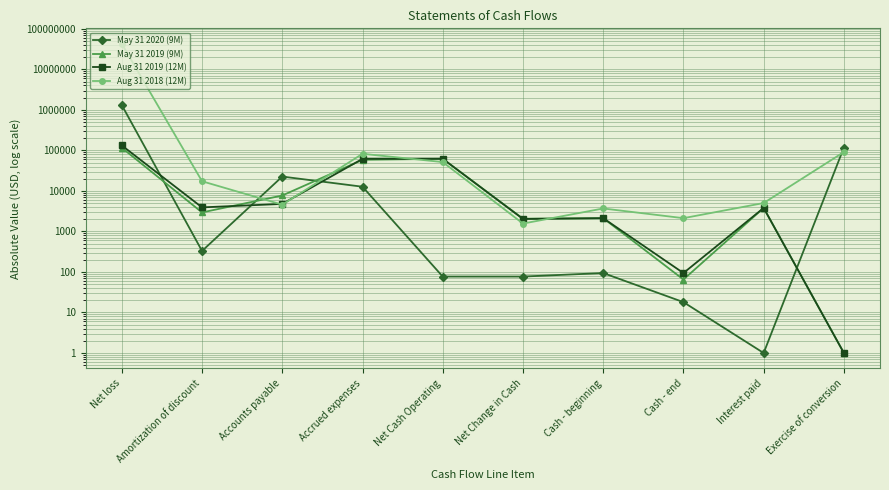

At which category is the sum across all series the highest?

Net loss